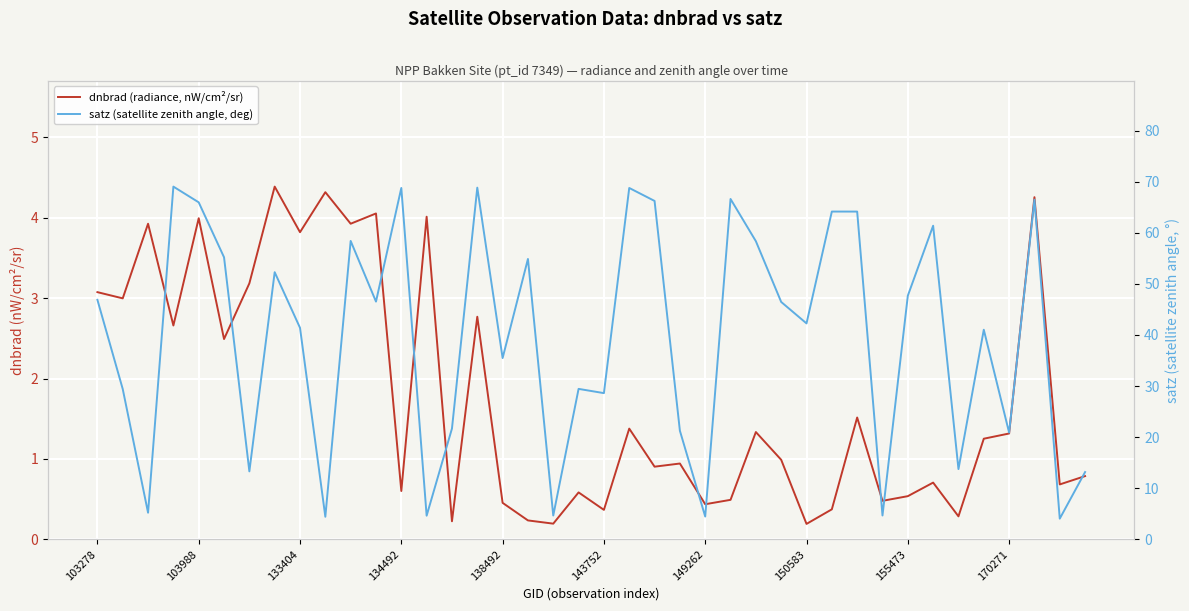

At how many categories does at least one series exceed 27?

27